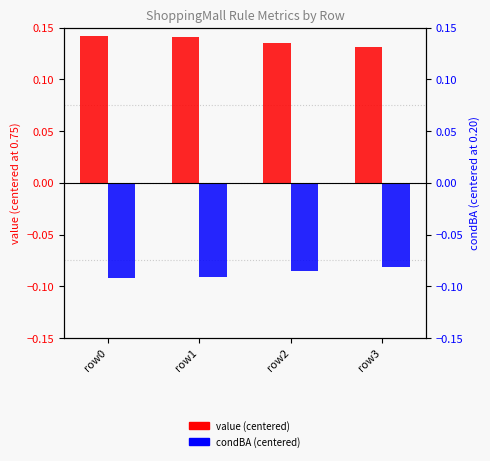

List the series in order of their overall mean, highest first.

value (centered), condBA (centered)